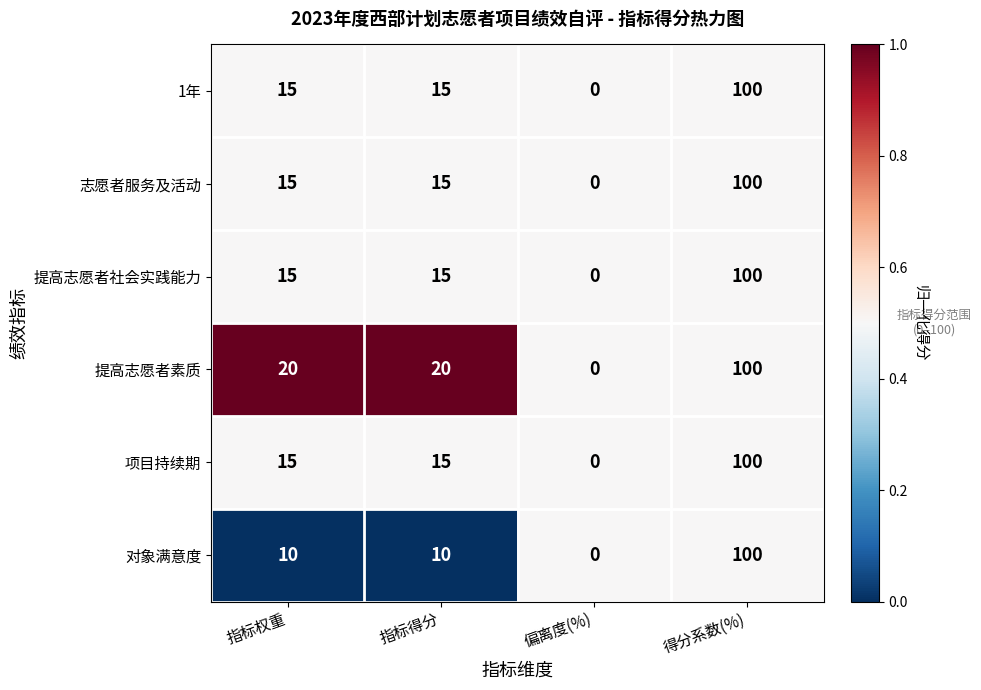

Which category has the highest value in the 项目持续期 series?

得分系数(%)